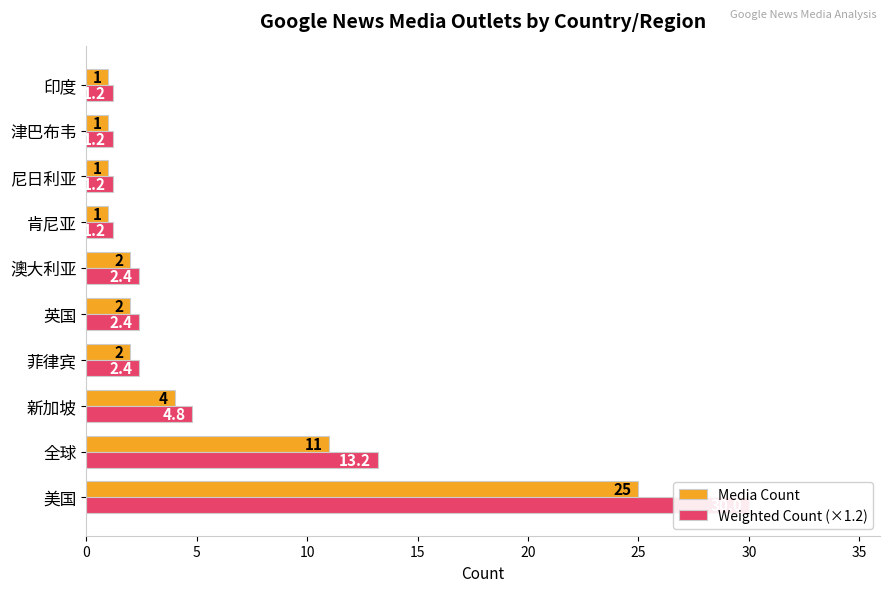

What is the minimum value for Media Count?

1.0